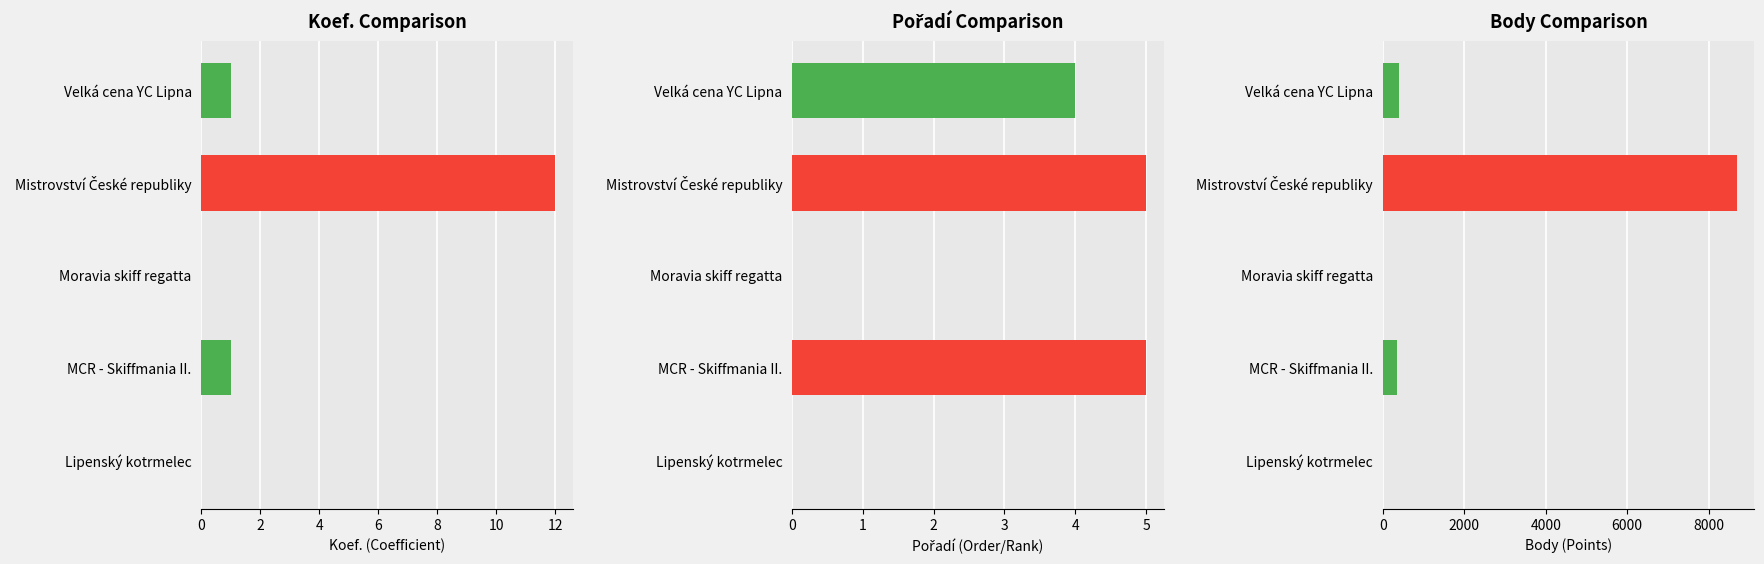

What are all the series names shown in the legend?

Koef., Pořadí, Body